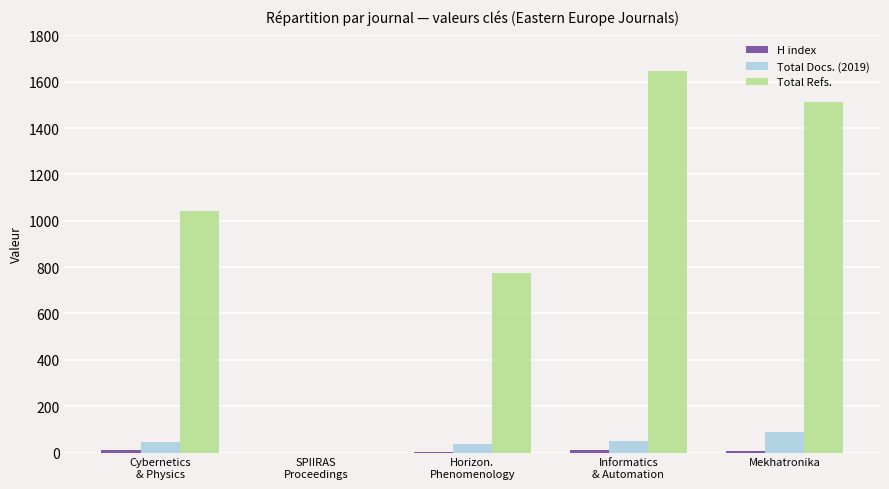

Does the chart contain stacked bars?

No